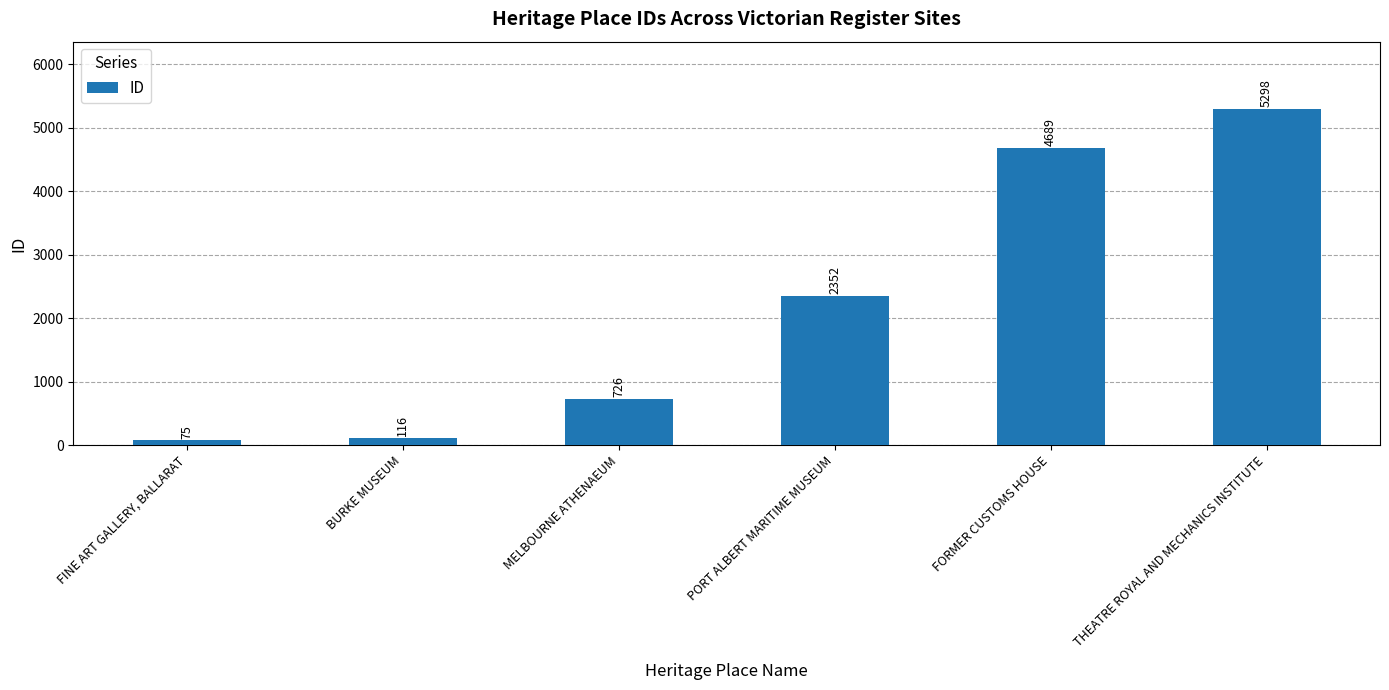

How many data points are less than 2352?

3